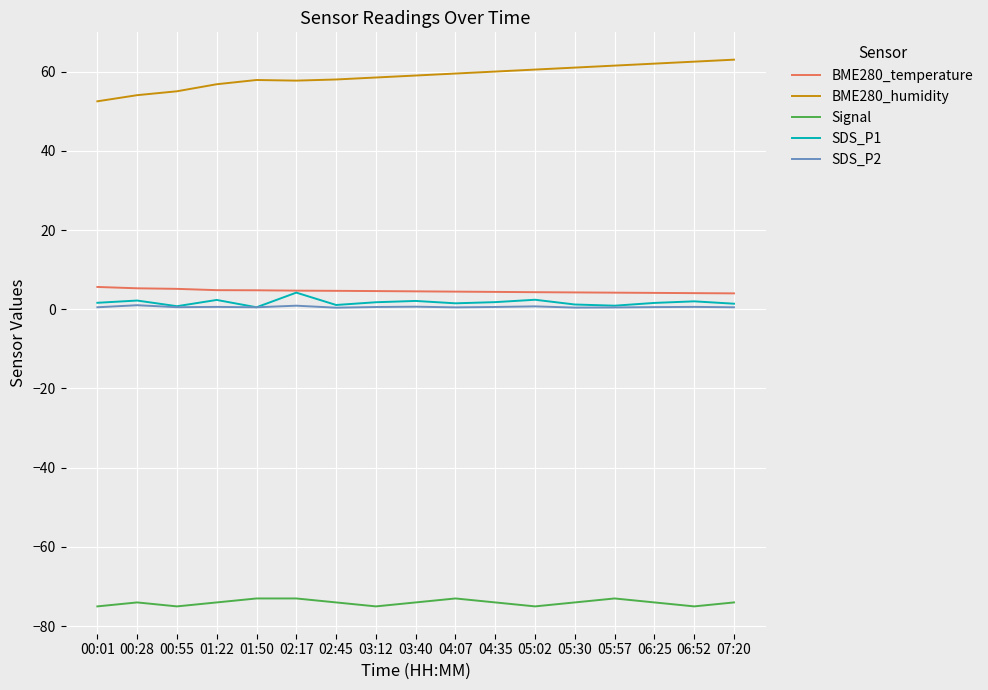

Does the chart display data point markers on the line(s)?

No